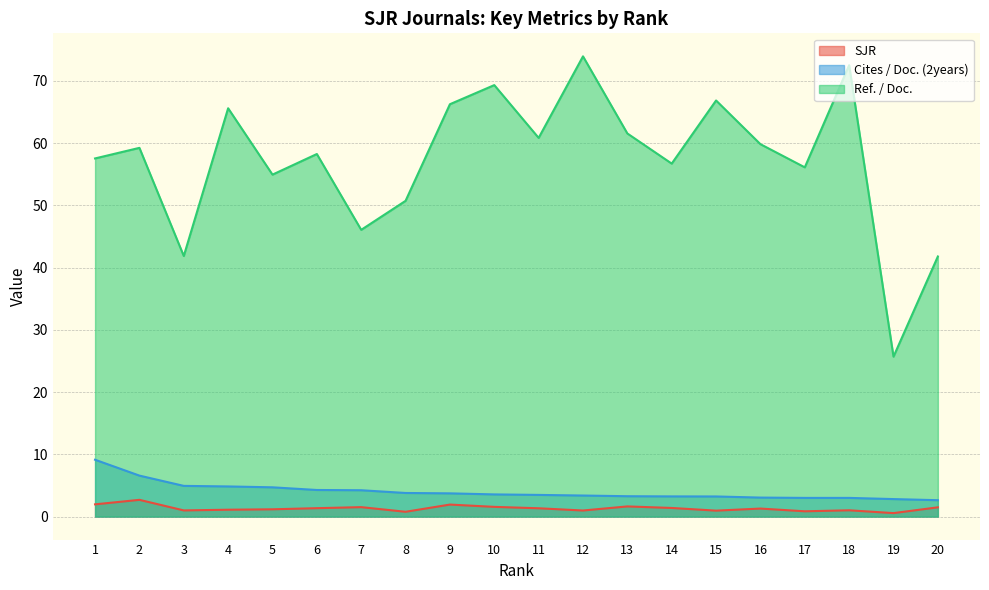

The value of SJR at 16 is 1.3. True or false?

True